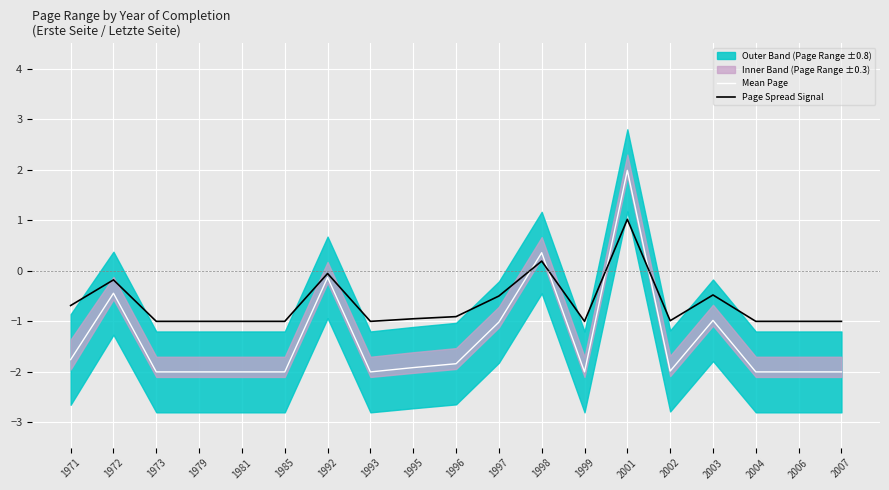

How many intersections are there between Mean Page and Page Spread Signal?

4